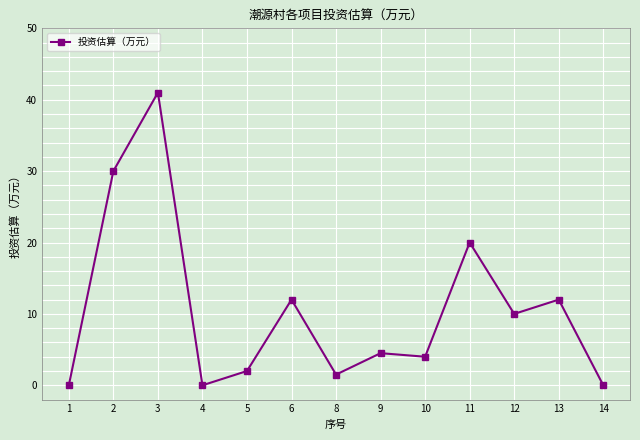

Reading left to right, extract all data points from this chart.

1=0.0	2=30.0	3=41.0	4=0.0	5=2.0	6=12.0	8=1.5	9=4.5	10=4.0	11=20.0	12=10.0	13=12.0	14=0.0